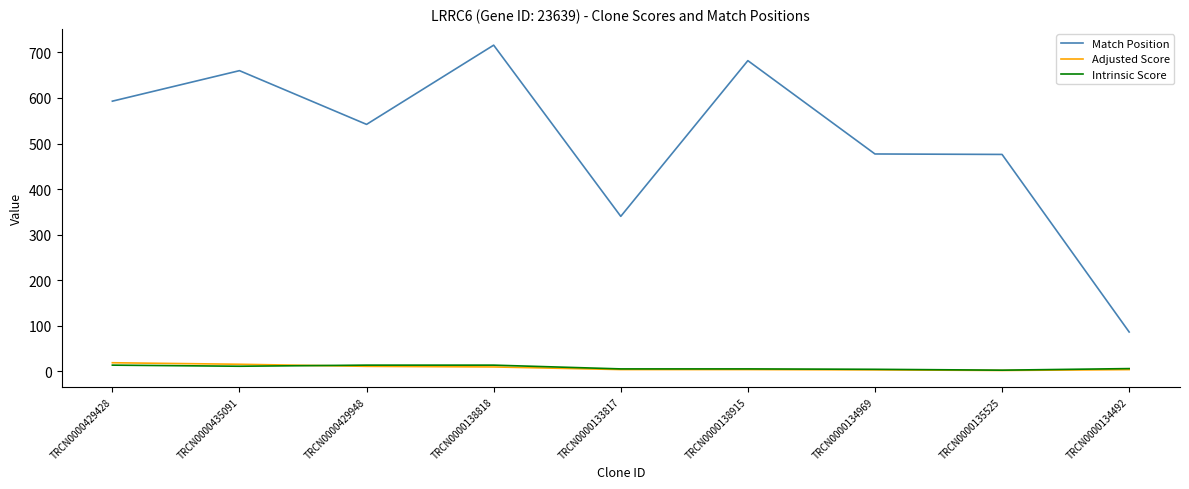

Which series has the largest range (max minus min)?

Match Position